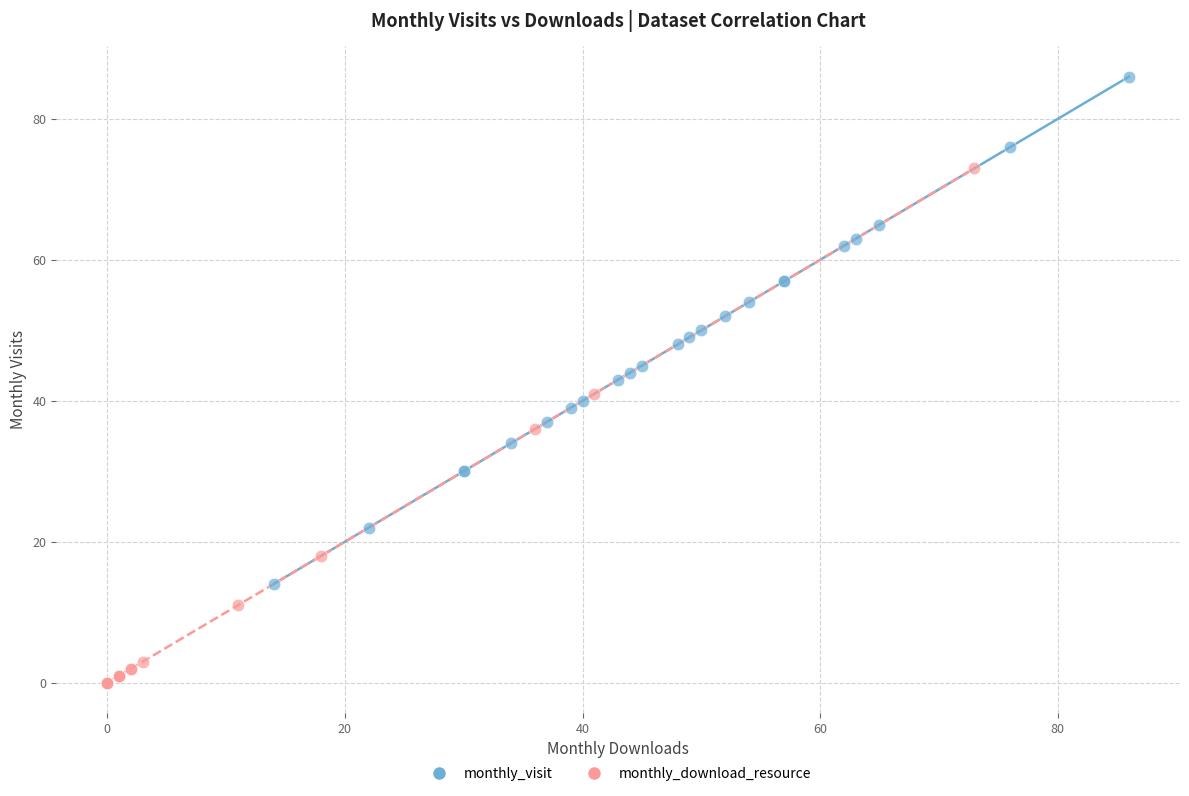

Which series reaches the minimum Y coordinate?

monthly_download_resource